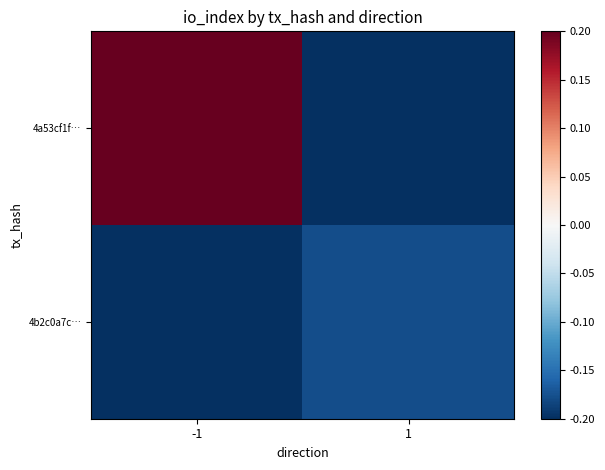

What is the maximum value shown in the chart?

0.2